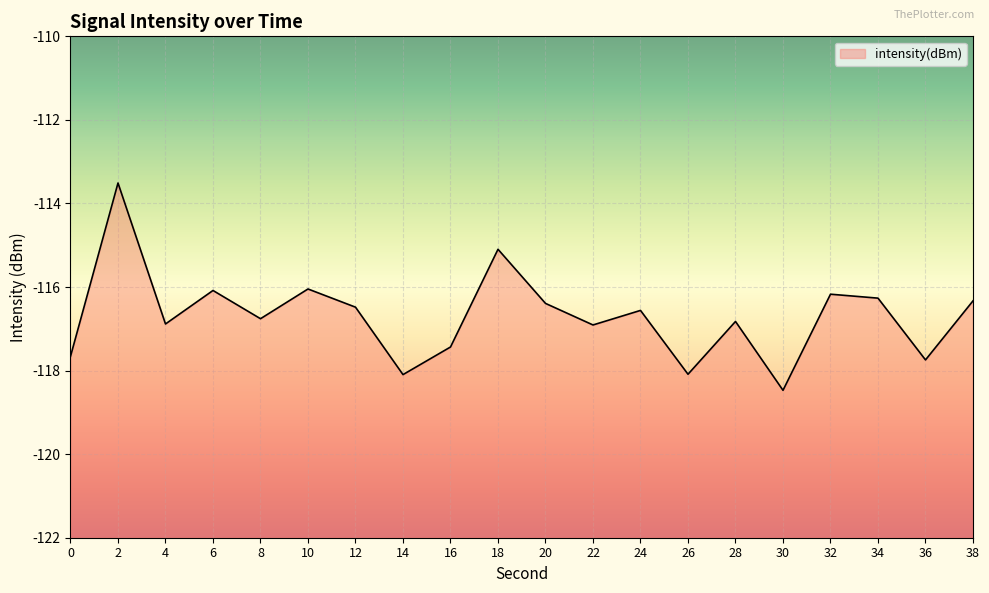

Read the value at 22.

-116.9